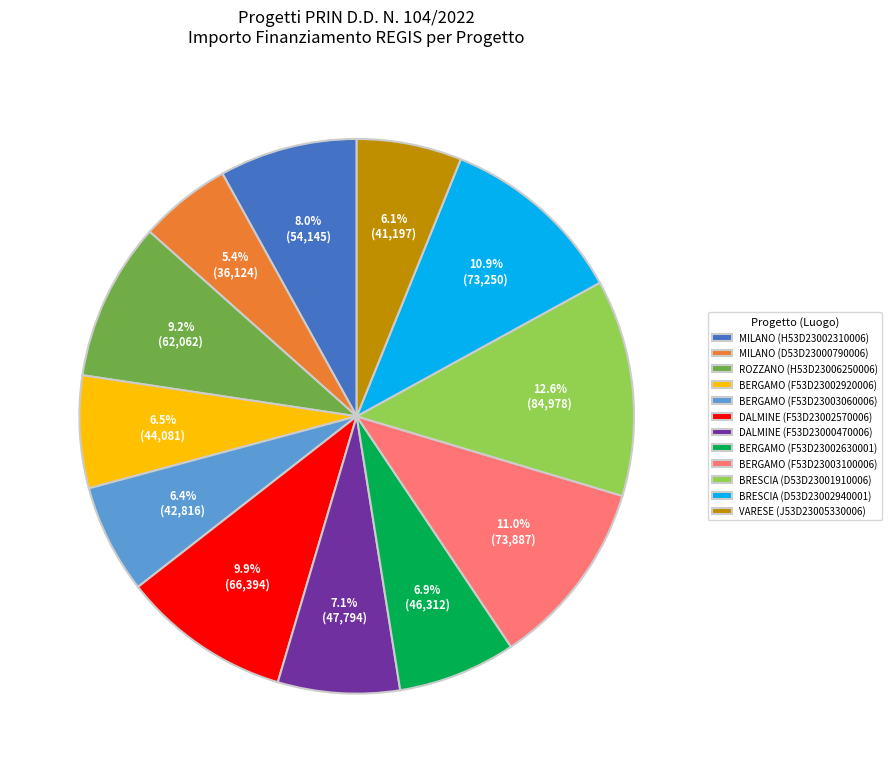

To the nearest percent, what percentage of the pie is MILANO (D53D23000790006)?

5%